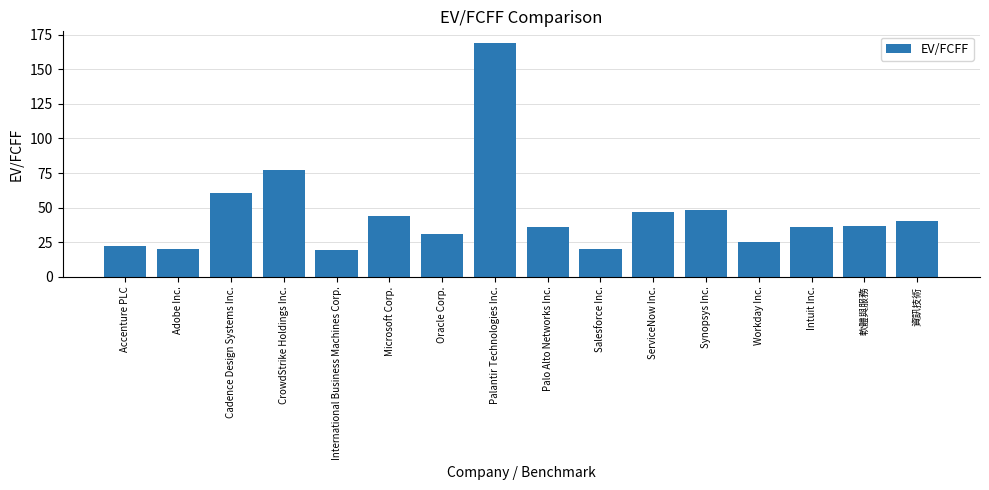

Which label corresponds to the largest value in the chart?

Palantir Technologies Inc.